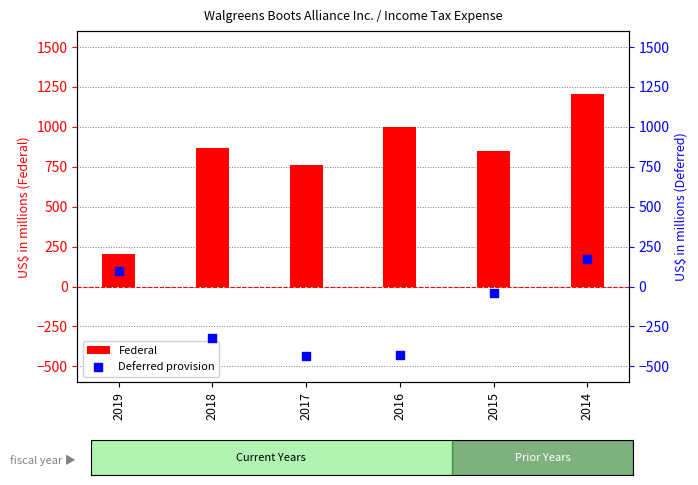

At how many categories does at least one series exceed 857?

3